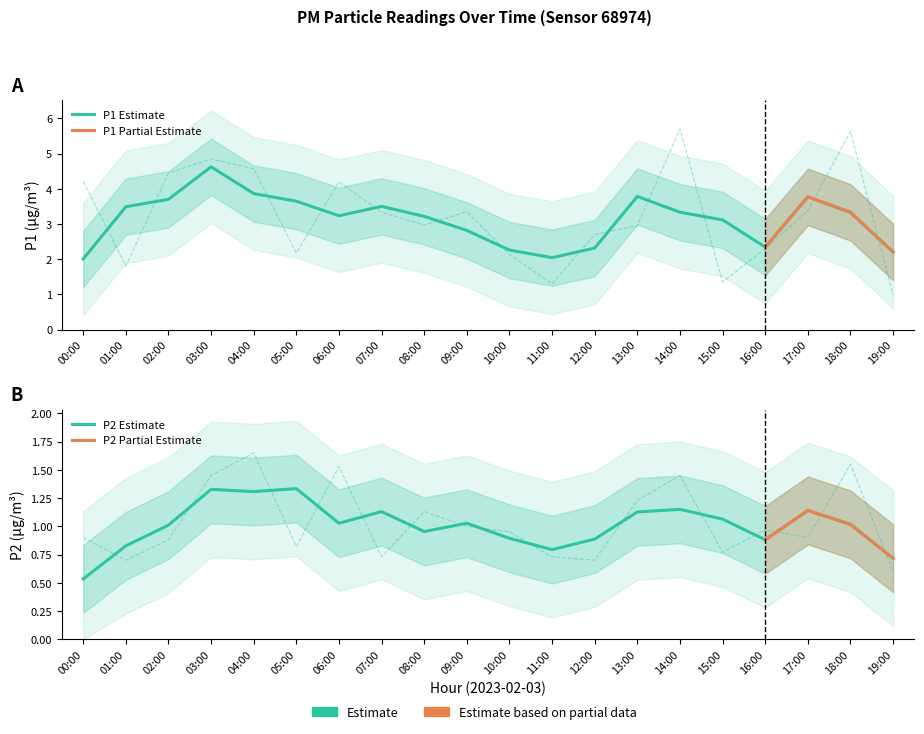

At which label does P2 reach its peak?

04:00